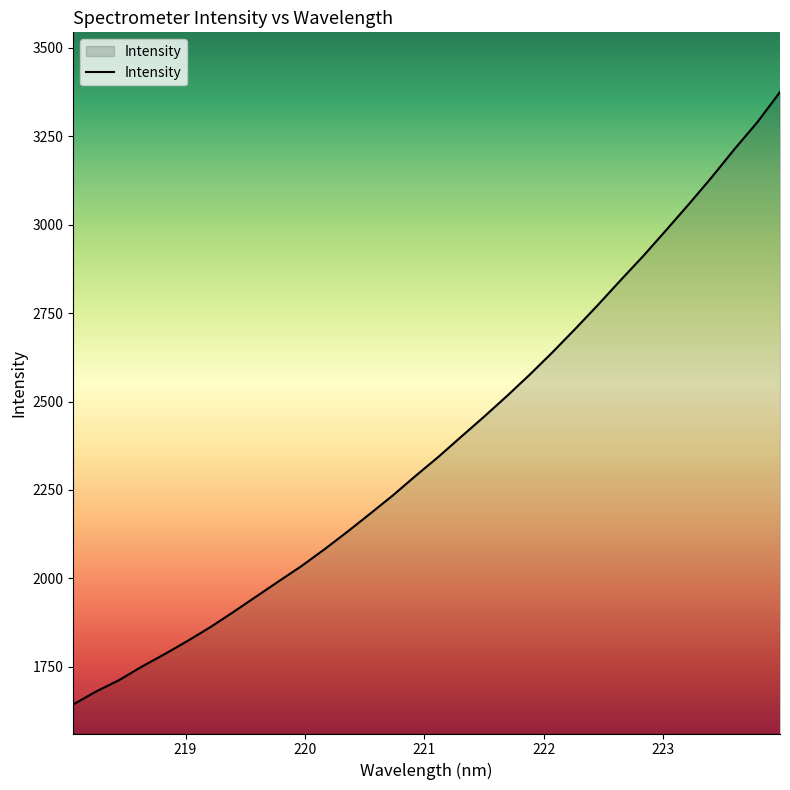

What is the smallest value displayed?

1643.8